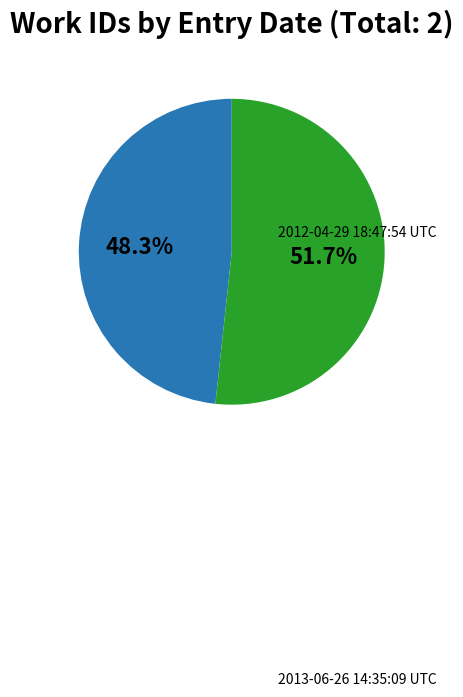

Is there any slice that represents more than half of the pie?

Yes